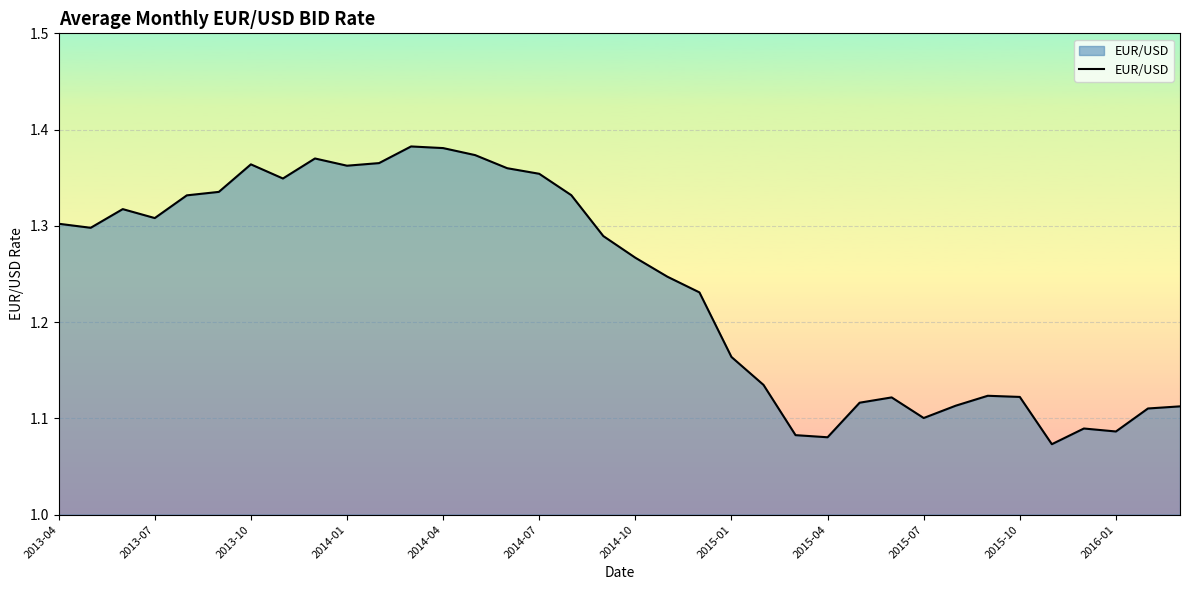

What is the difference between the maximum and minimum values?

0.3